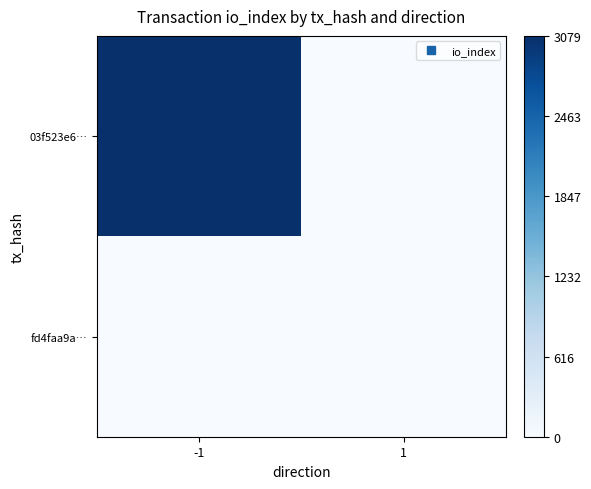

Which series changed the most between -1 and 1?

03f523e6…